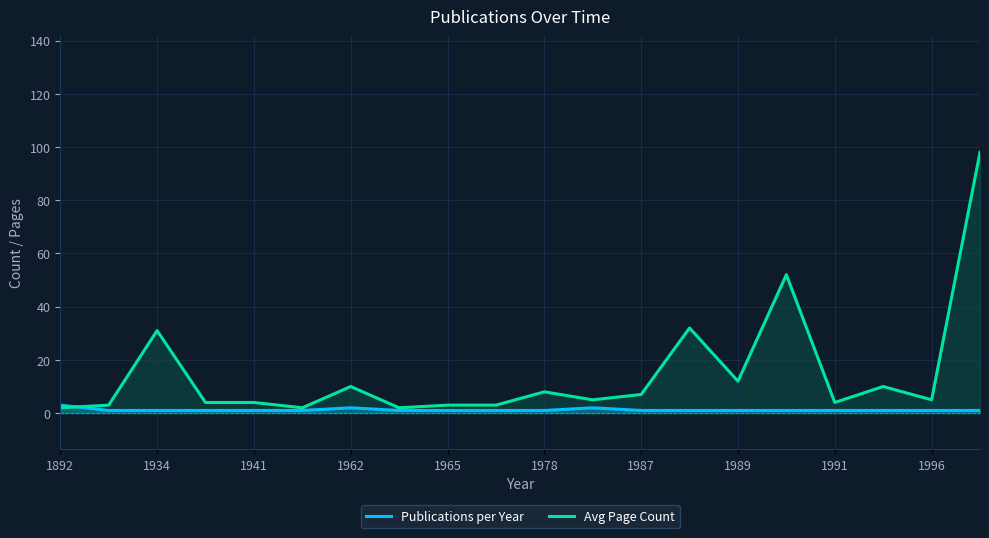

Reading right to left, extract all data points from this chart.

Publications per Year: 1	1	1	1	1	1	1	1	2	1	1	1	1	2	1	1	1	1	1	3
Avg Page Count: 98	5	10	4	52	12	32	7	5	8	3	3	2	10	2	4	4	31	3	2